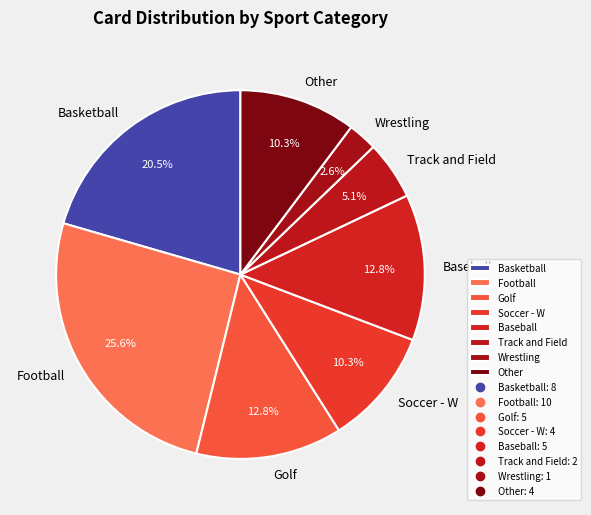

Approximately how many times larger is the value at Football compared to Golf?

2.0